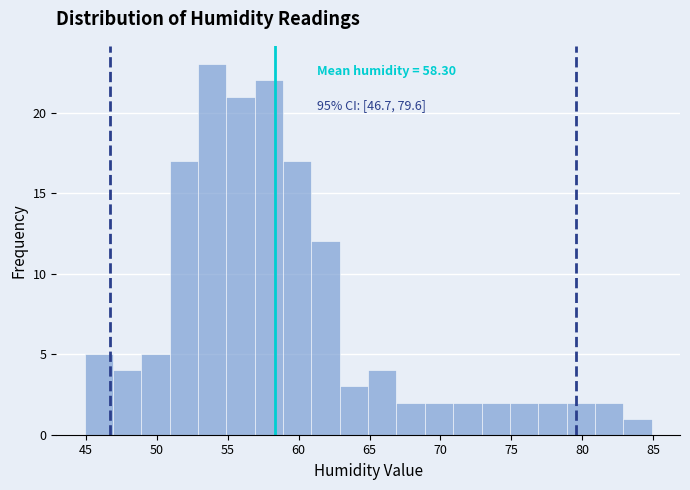

Over which range of the x-axis is the bar tallest?

52.9 to 54.9